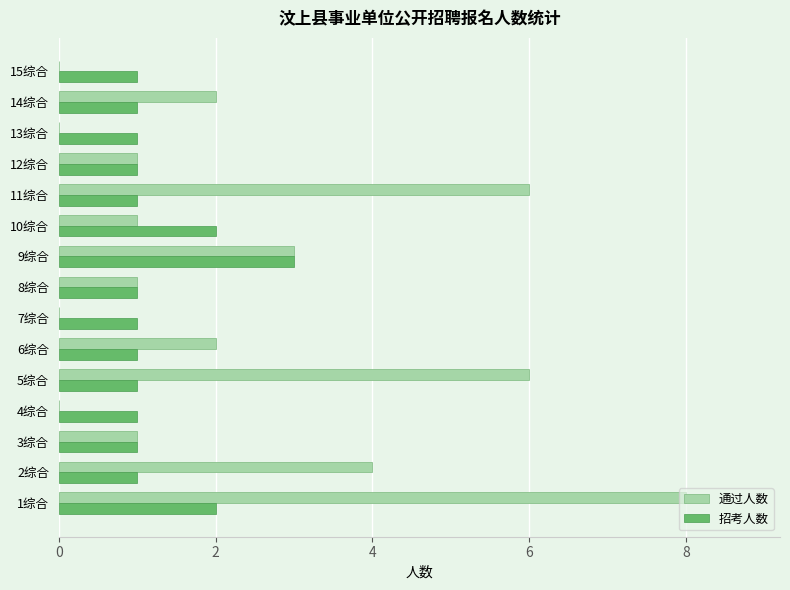

What is the sum of all 通过人数 values?

35